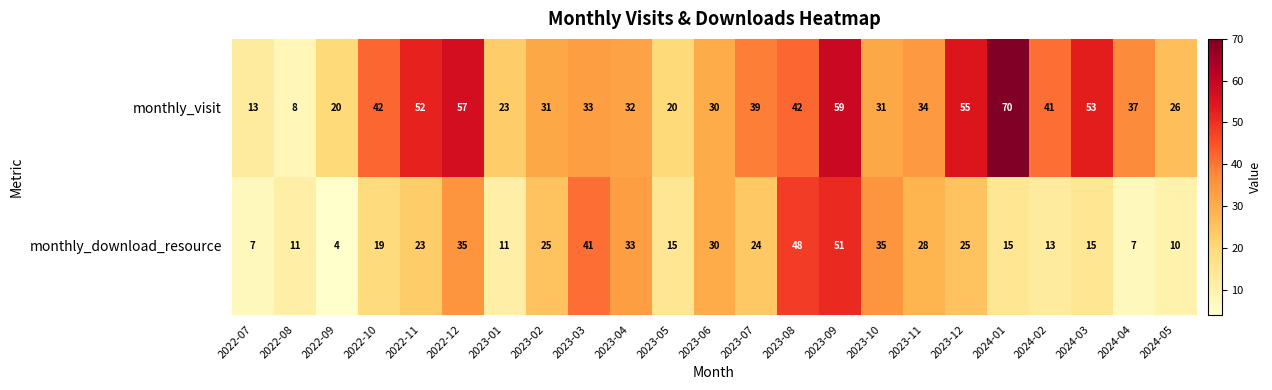

What is the difference between the second highest and minimum values in the monthly_download_resource series?

44